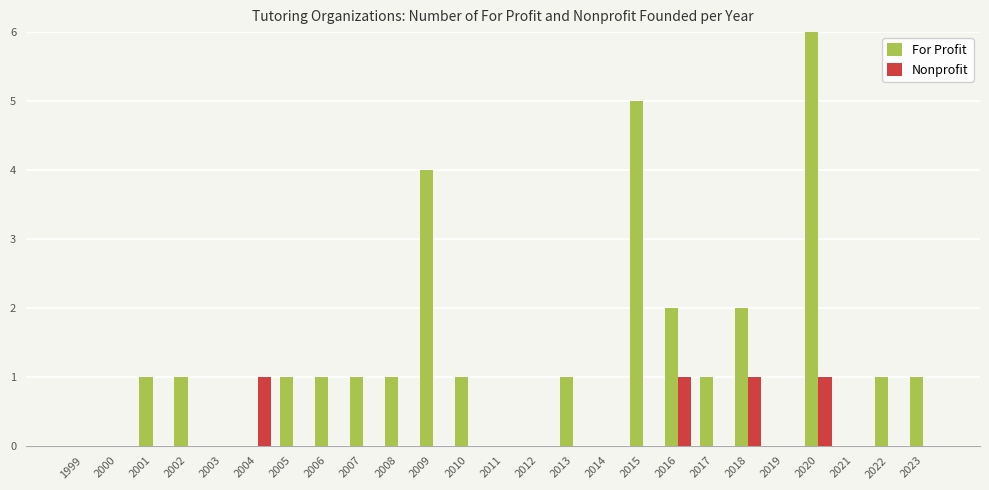

Between 2000 and 2013, which series saw the biggest shift?

For Profit